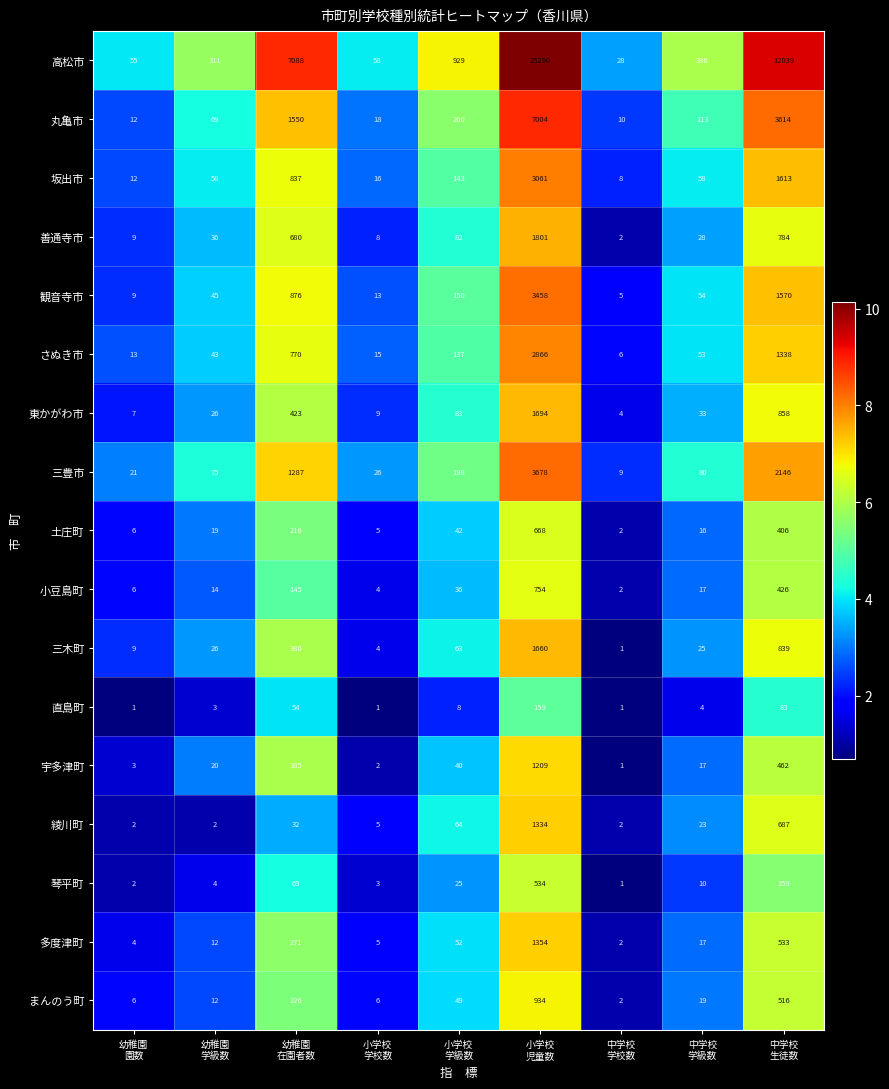

How many series are shown in this chart?

17